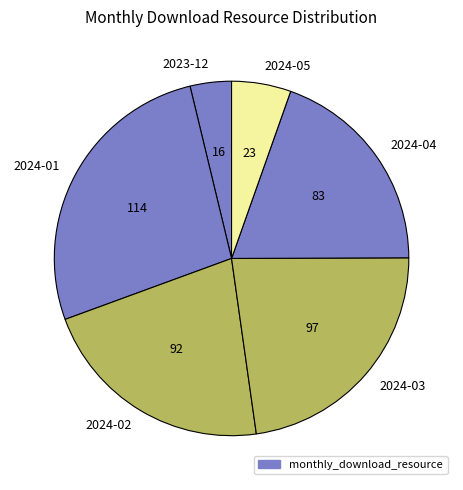

How many segments does this pie chart have?

6